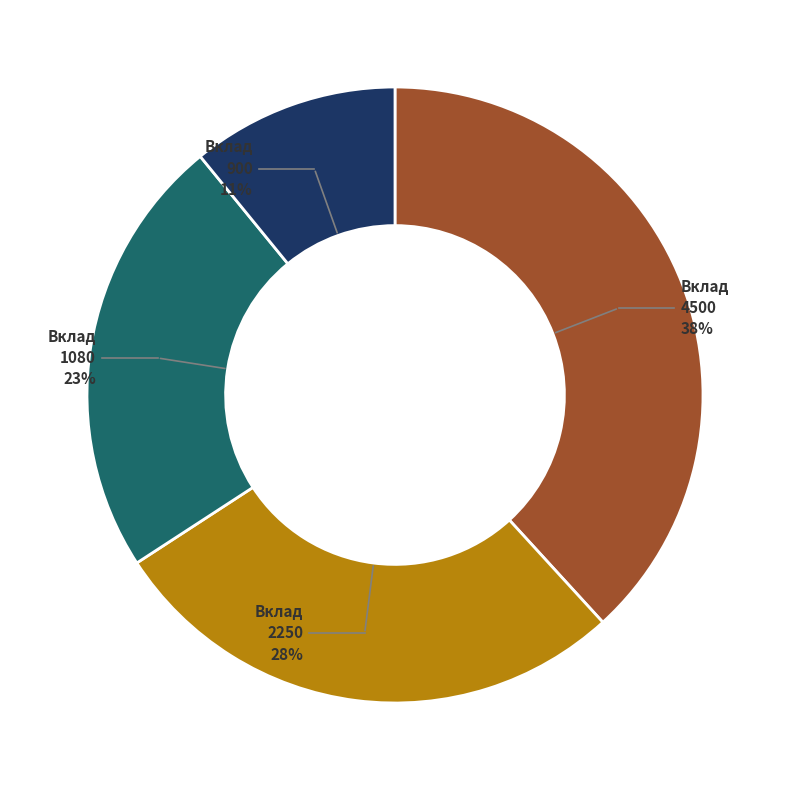

True or false: Вклад 2250 accounts for 36% of the total.

False